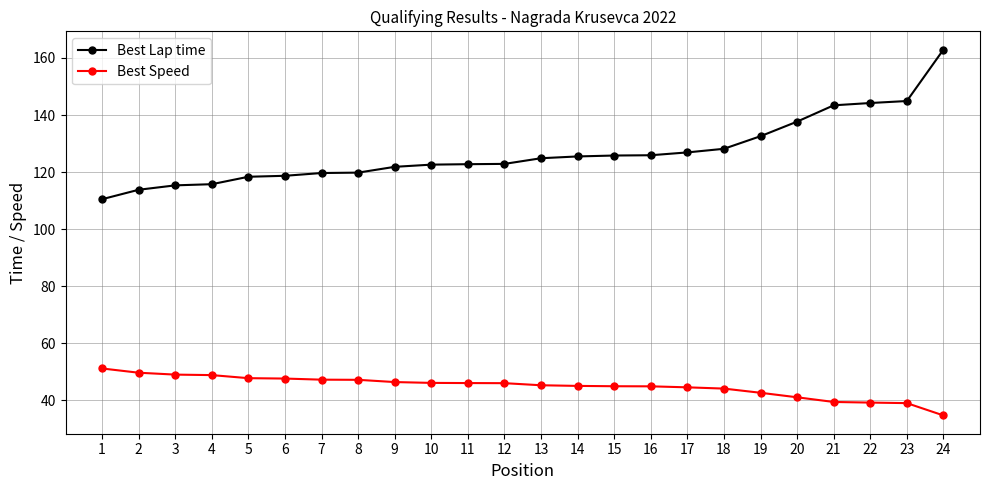

Which series has the largest range (max minus min)?

Best Lap time